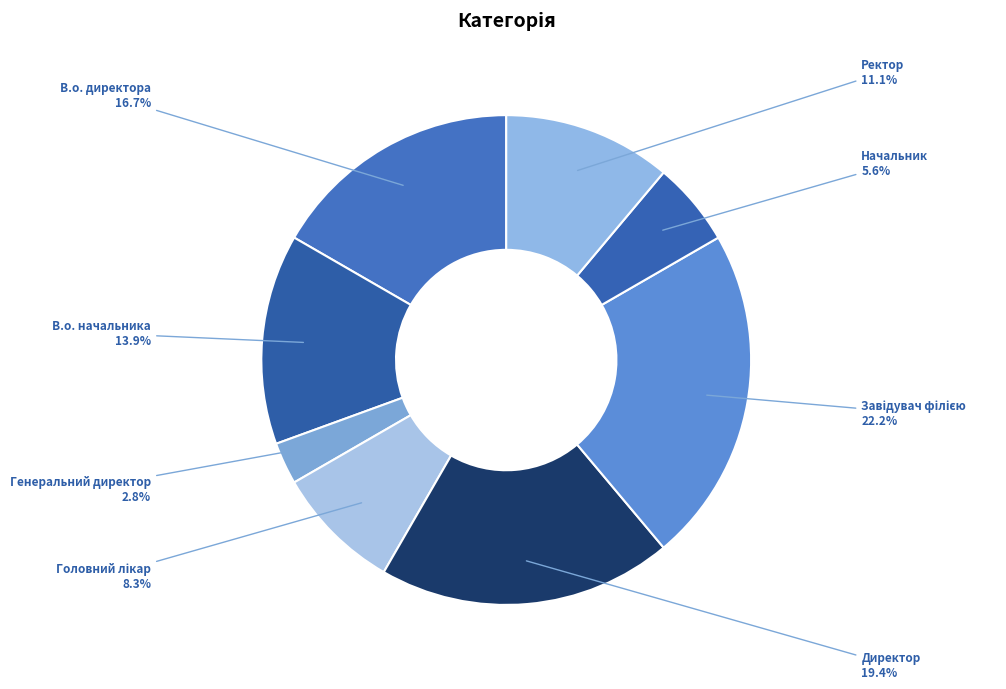

How many segments does this pie chart have?

8